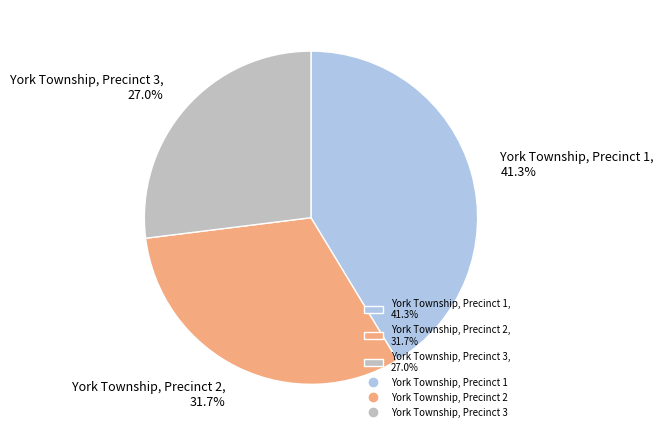

True or false: York Township, Precinct 1 accounts for 32% of the total.

False